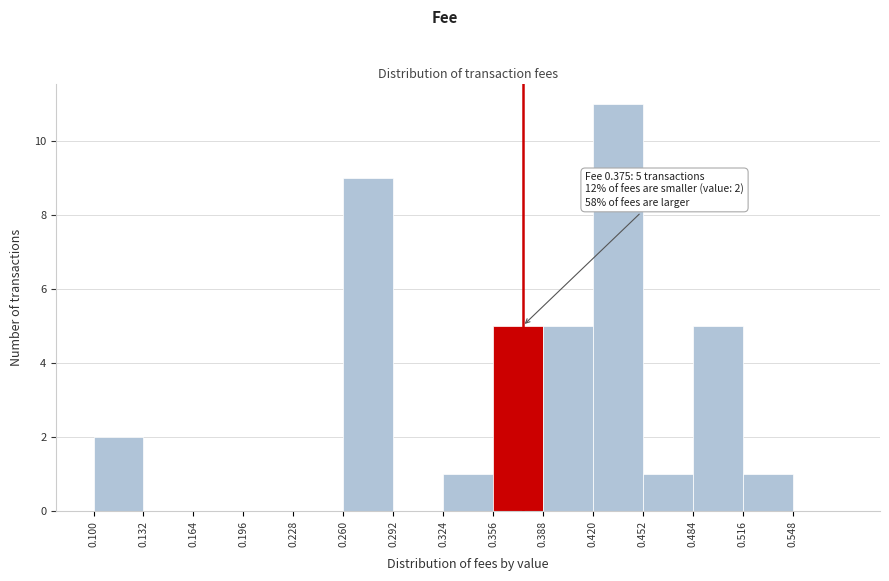

Which range on the x-axis has the tallest bar?

0.420 to 0.452